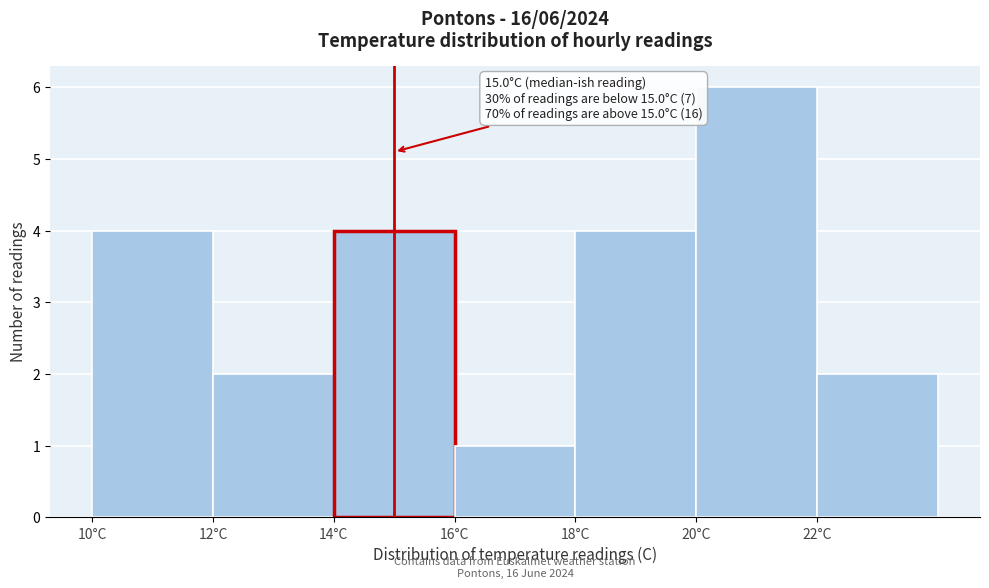

Over which range of the x-axis is the bar tallest?

20 to 22